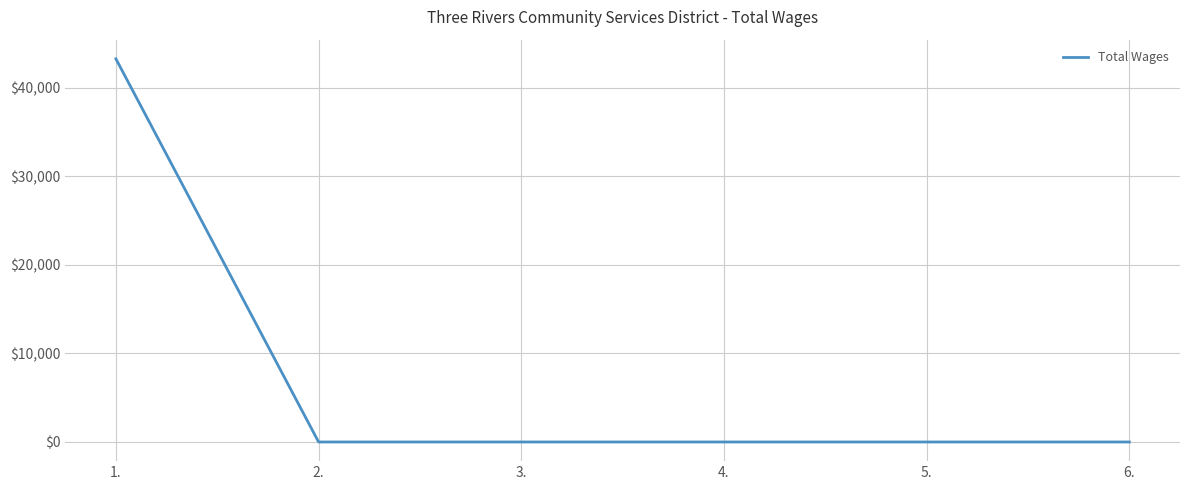

Is it true that the value at 1. is 16292?

False